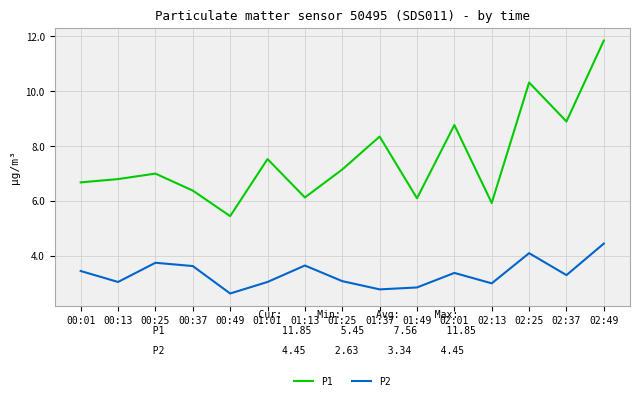

What is the difference between the P2 values at 01:49 and 00:37?

0.8